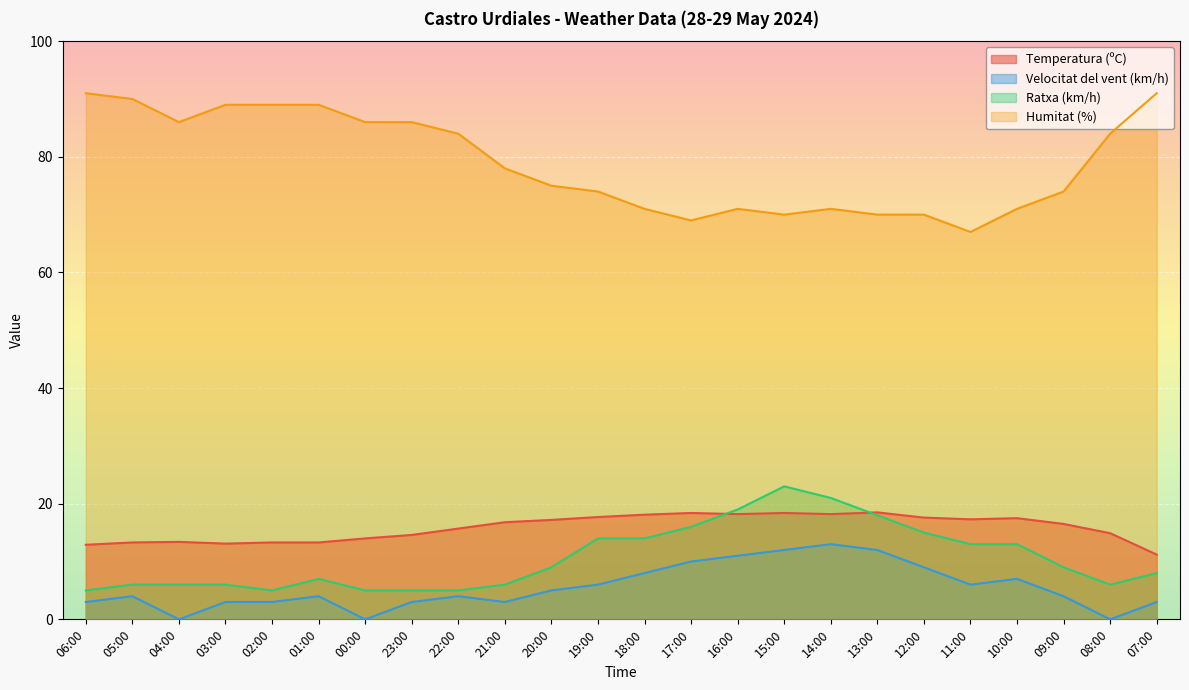

Reading left to right, transcribe all the data shown in this chart.

Temperatura (ºC): 12.9	13.3	13.4	13.1	13.3	13.3	14.0	14.6	15.7	16.8	17.2	17.7	18.1	18.4	18.2	18.4	18.2	18.5	17.6	17.3	17.5	16.5	14.9	11.2
Velocitat del vent (km/h): 3.0	4.0	0.0	3.0	3.0	4.0	0.0	3.0	4.0	3.0	5.0	6.0	8.0	10.0	11.0	12.0	13.0	12.0	9.0	6.0	7.0	4.0	0.0	3.0
Ratxa (km/h): 5.0	6.0	6.0	6.0	5.0	7.0	5.0	5.0	5.0	6.0	9.0	14.0	14.0	16.0	19.0	23.0	21.0	18.0	15.0	13.0	13.0	9.0	6.0	8.0
Humitat (%): 91.0	90.0	86.0	89.0	89.0	89.0	86.0	86.0	84.0	78.0	75.0	74.0	71.0	69.0	71.0	70.0	71.0	70.0	70.0	67.0	71.0	74.0	84.0	91.0